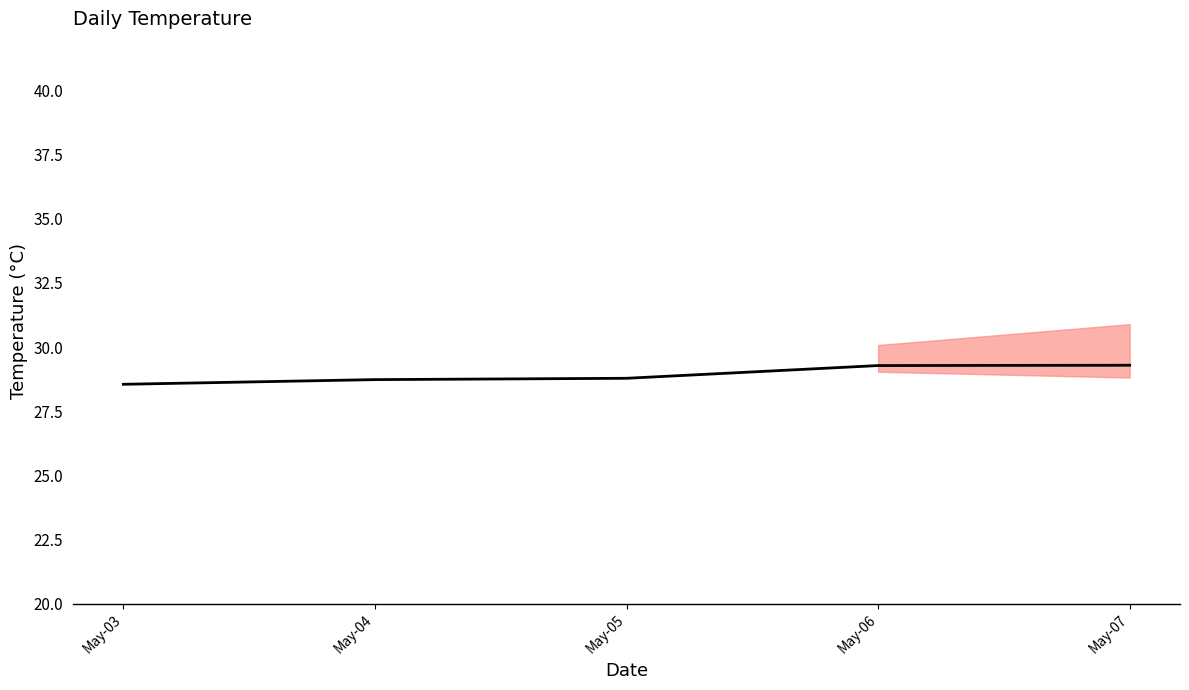

Reading right to left, what are all the values shown in this chart?

29.3	29.3	28.8	28.7	28.5